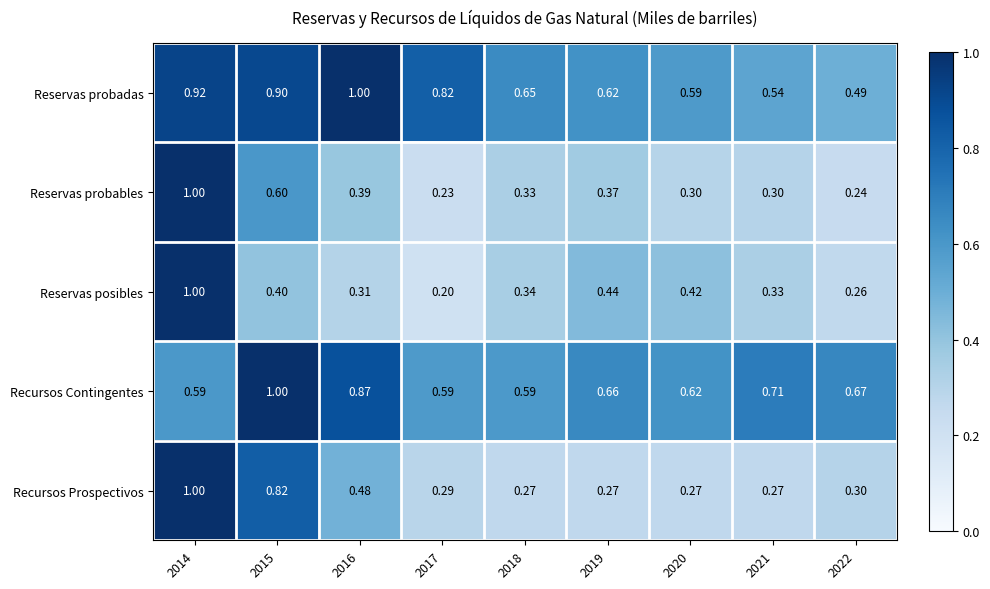

Which series changed the most between 2016 and 2022?

Reservas probadas